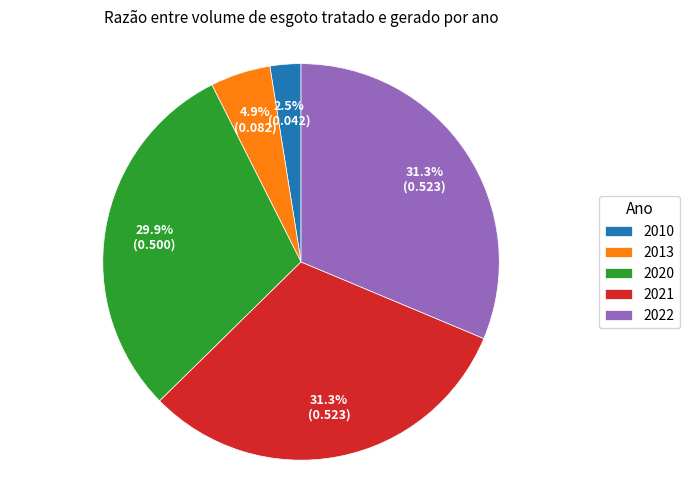

To the nearest percent, what is the difference between the largest and smallest slice percentages?

29%